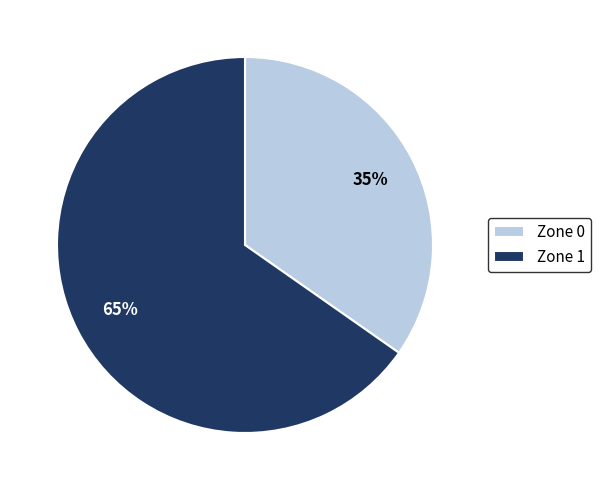

How many segments does this pie chart have?

2